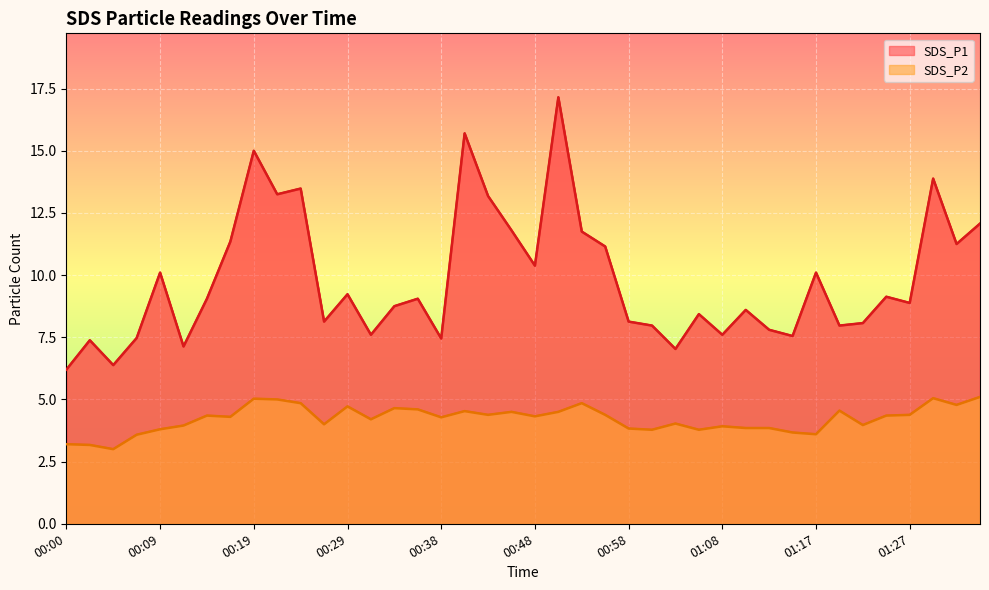

How many categories are shown in the chart?

40